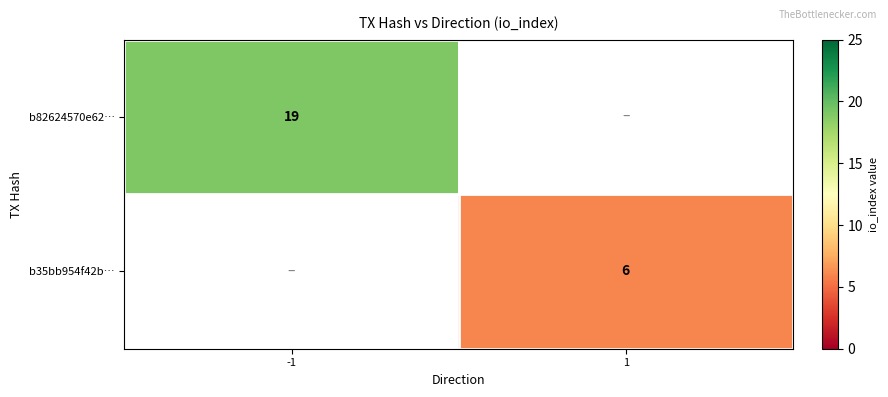

The b35bb954f42b… series shows 6 at 1. True or false?

True